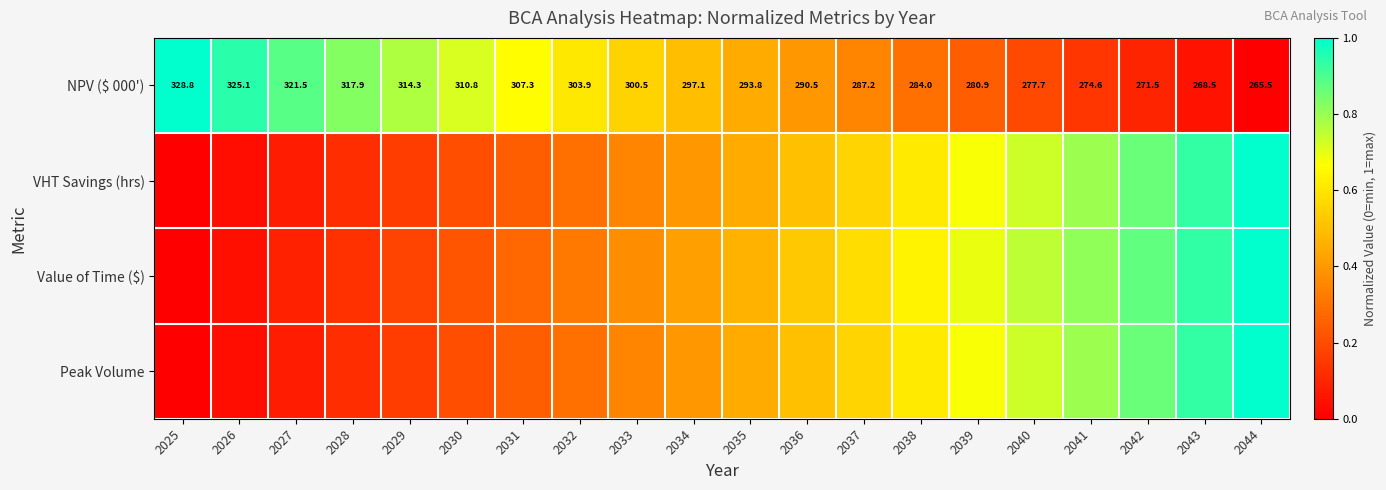

Read the Peak Volume value at 2038.

0.6